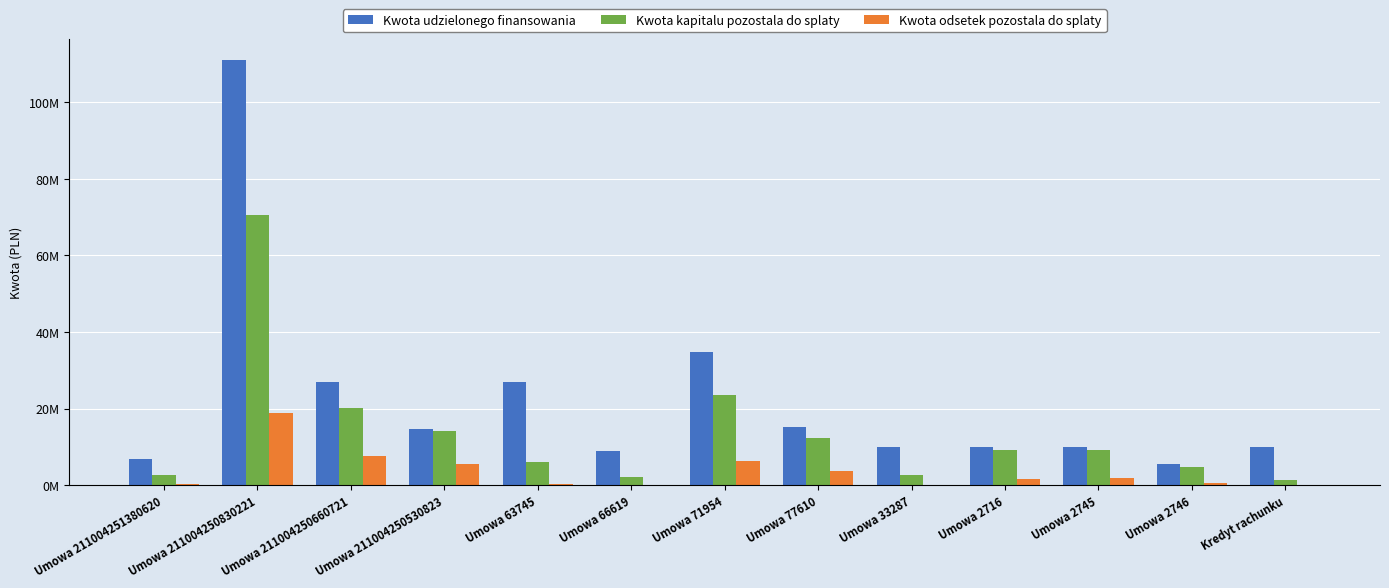

What are all the series names shown in the legend?

Kwota udzielonego finansowania, Kwota kapitalu pozostala do splaty, Kwota odsetek pozostala do splaty